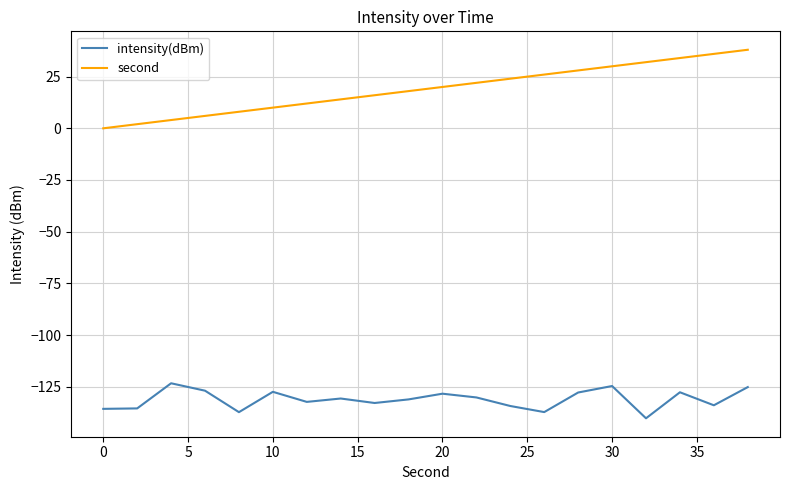

What are all the series names shown in the legend?

intensity(dBm), second